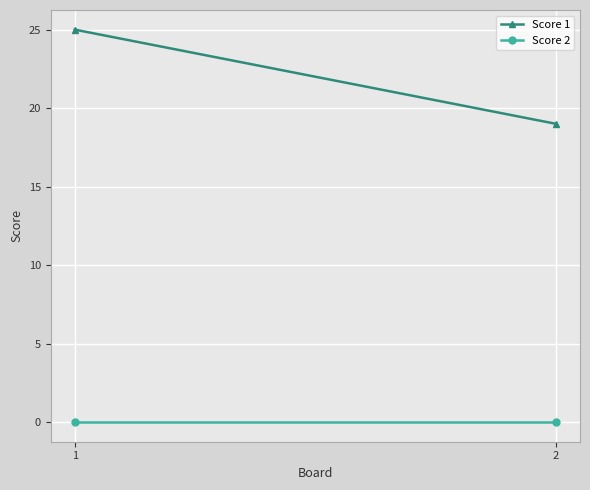

What is the sum of all Score 1 values?

44